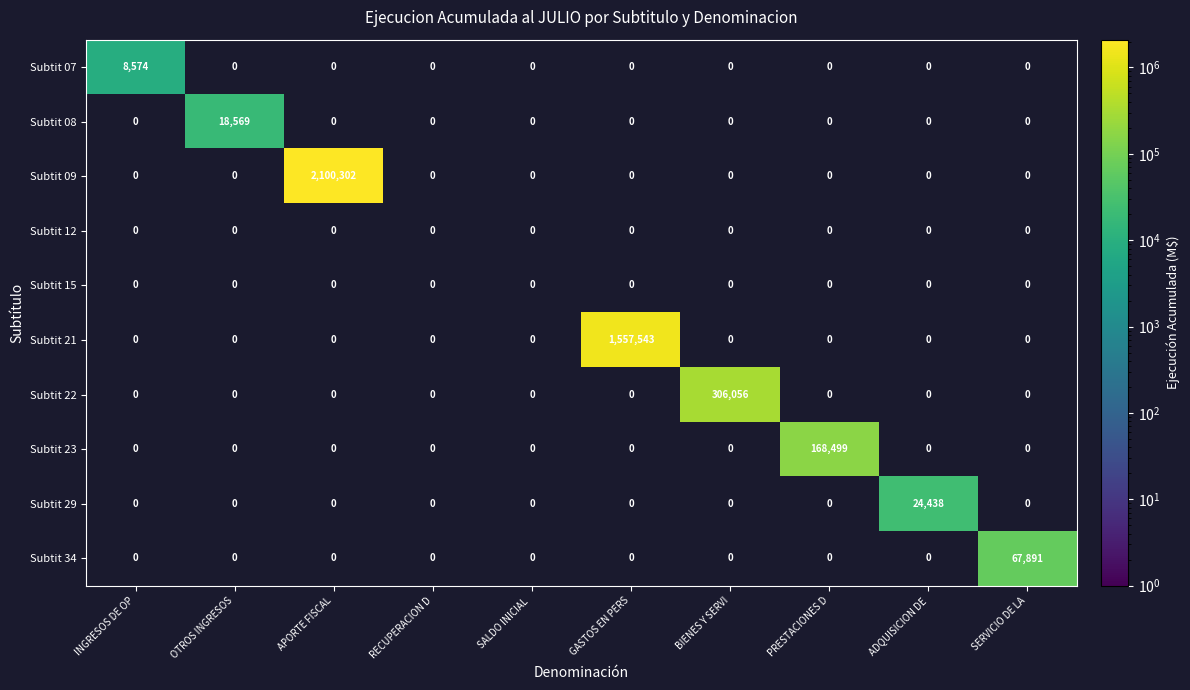

Which series has the largest range (max minus min)?

Subtit 09